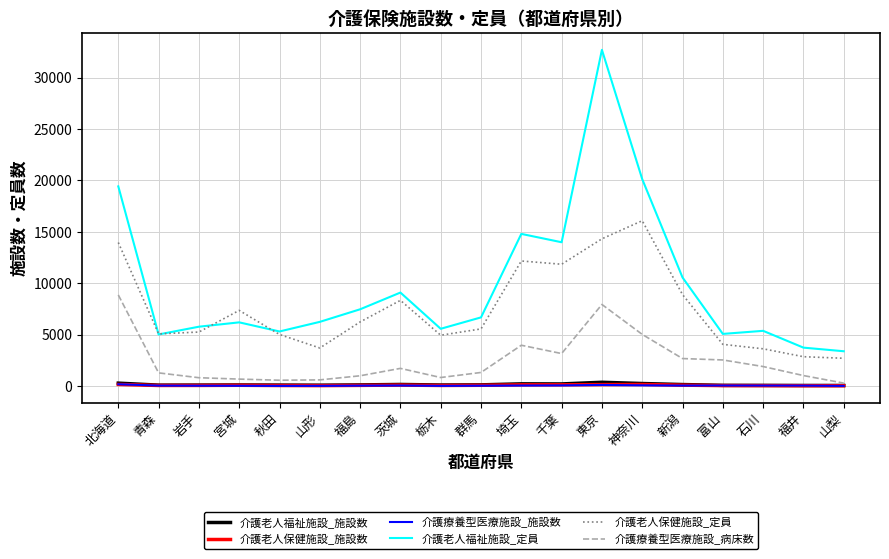

At which category is the sum across all series the highest?

東京